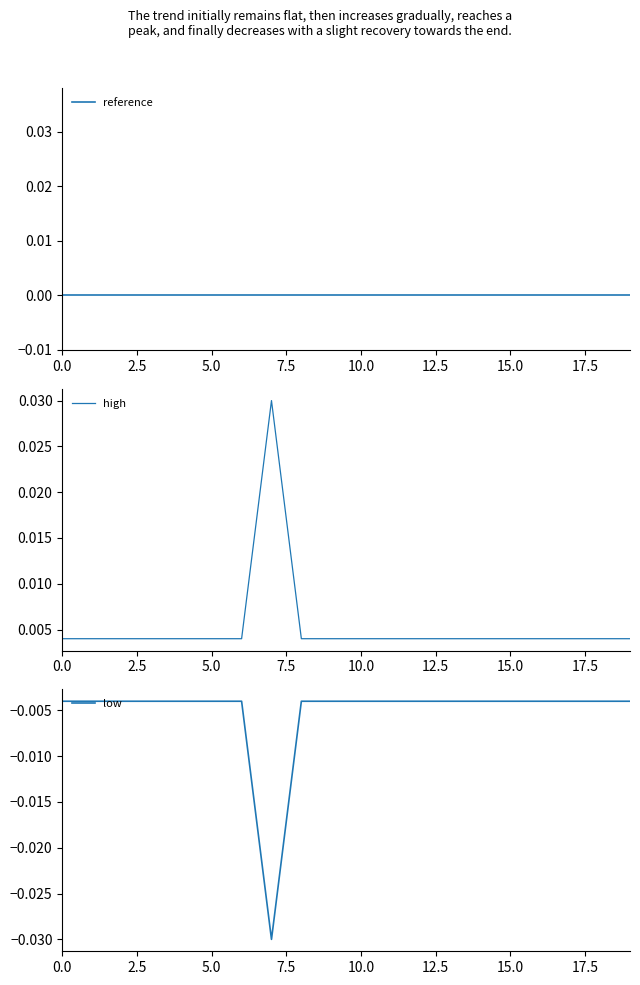

Which series has the widest spread of values?

high